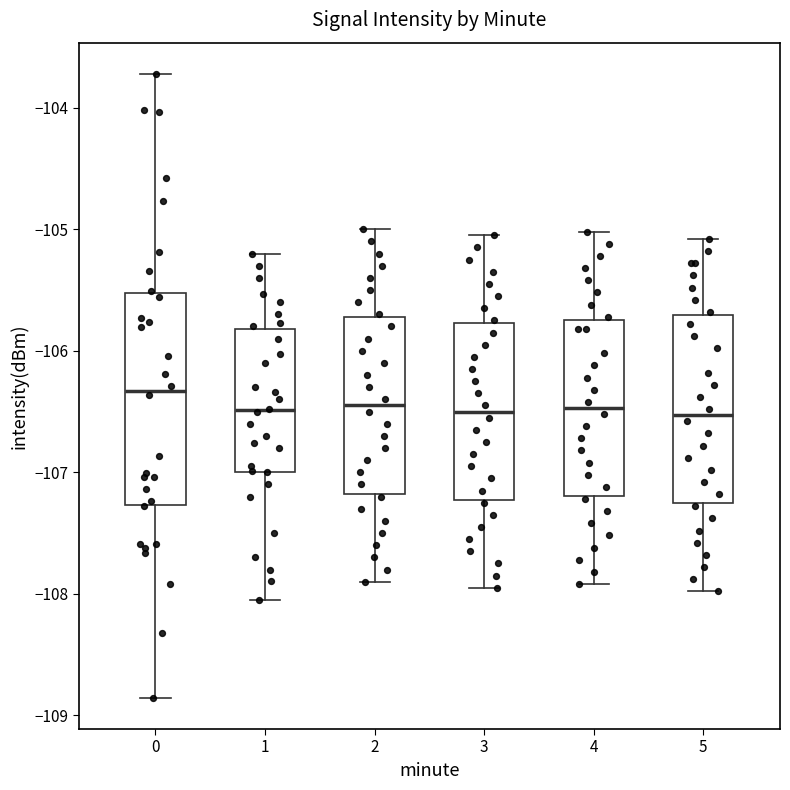

Which box's median line is the highest?

0